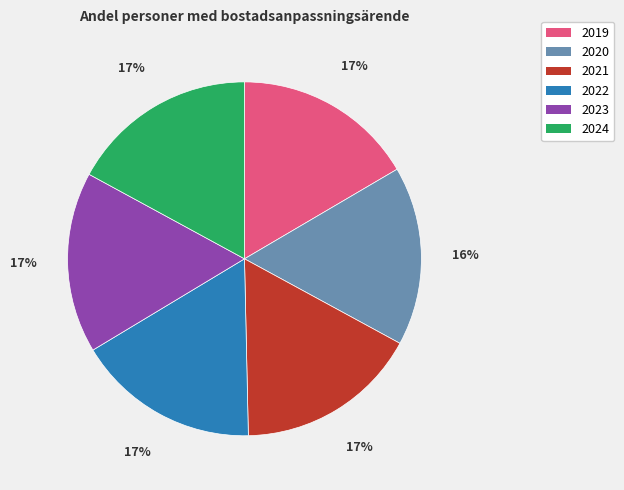

Is there any slice that represents more than half of the pie?

No